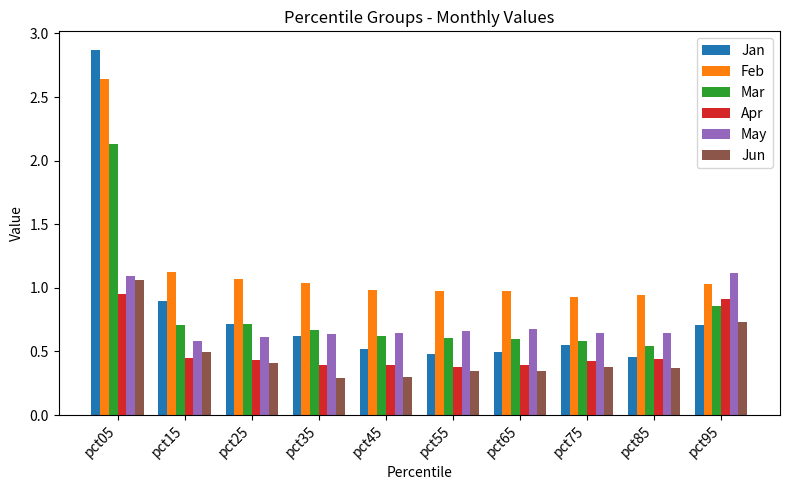

What is the sum of all Apr values?

5.2